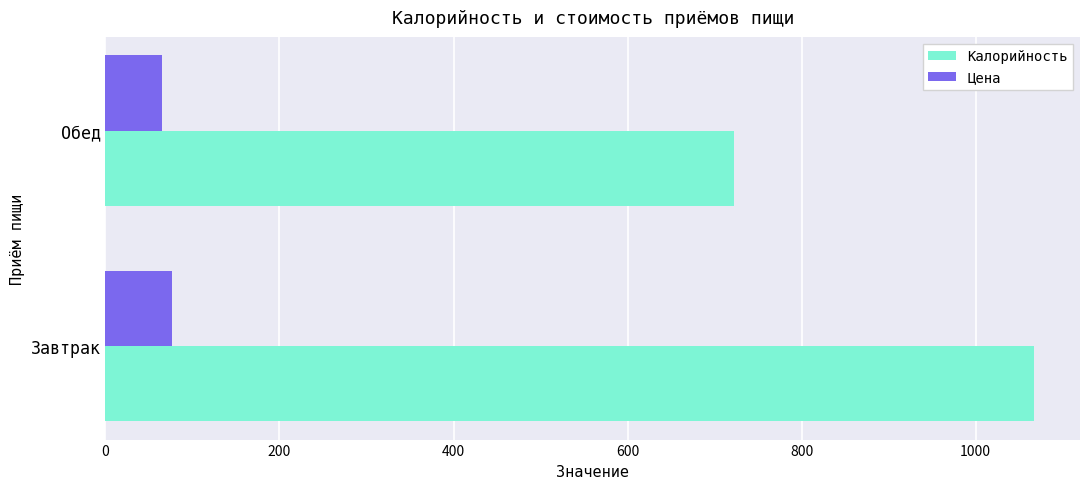

Is the value of Цена at Завтрак greater than the value of Калорийность at Обед?

No